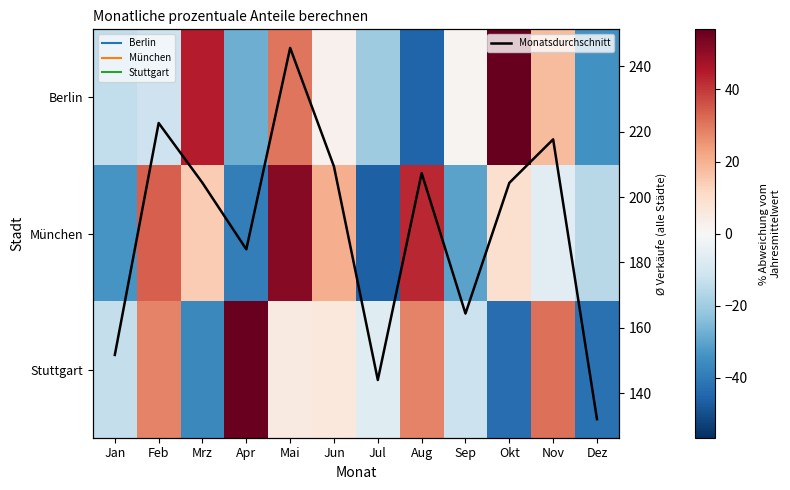

What is the average value of the Monatsdurchschnitt series?

190.6